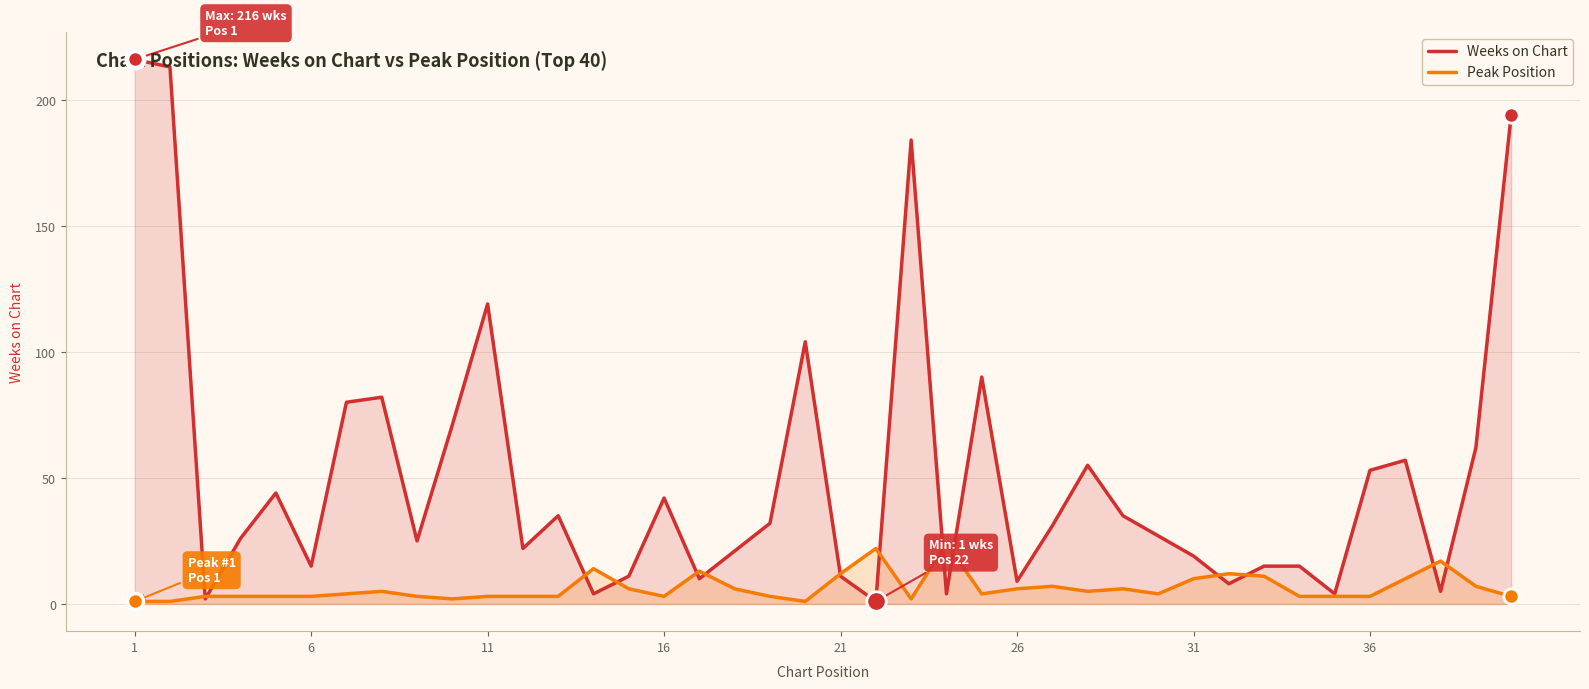

What is the maximum value for Peak Position?

24